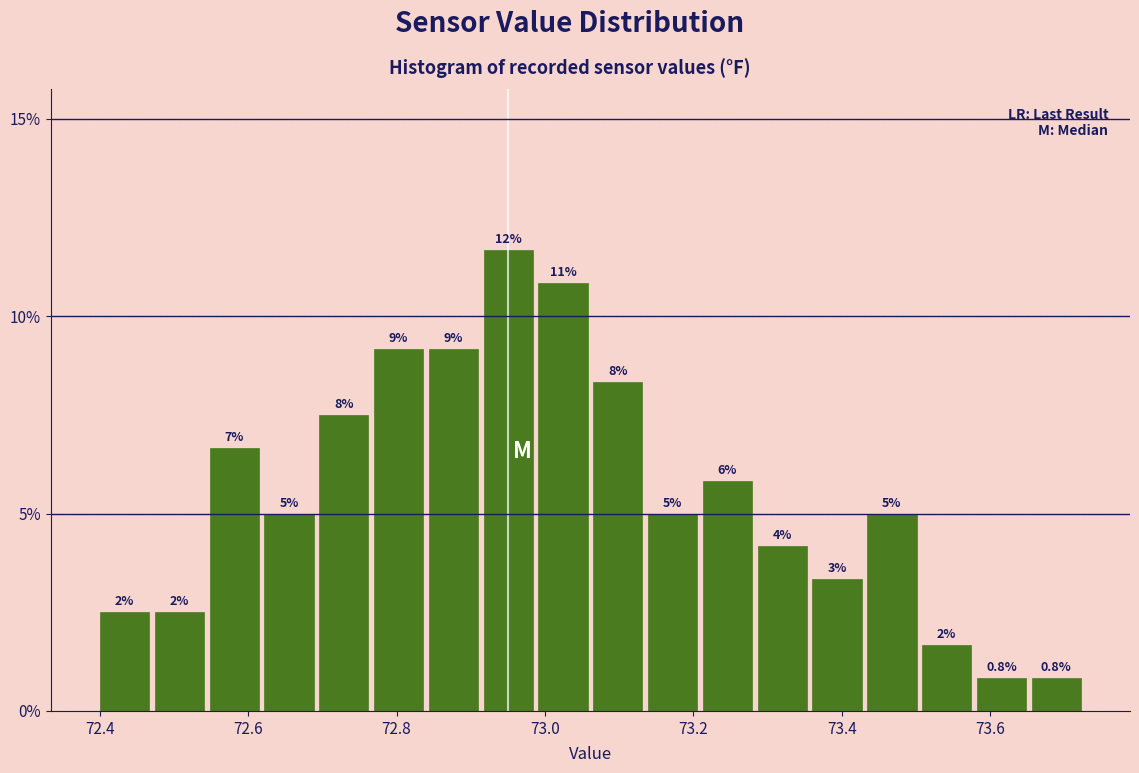

Read against the x-axis, roughly where is the centre of the tallest bar?

72.96